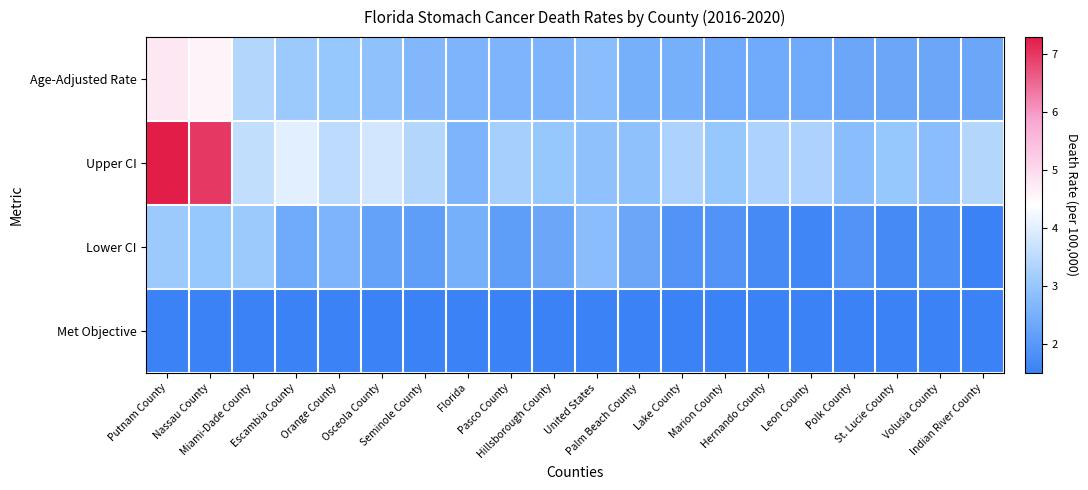

Rank the series by their average value, from highest to lowest.

Upper CI, Age-Adjusted Rate, Lower CI, Met Objective